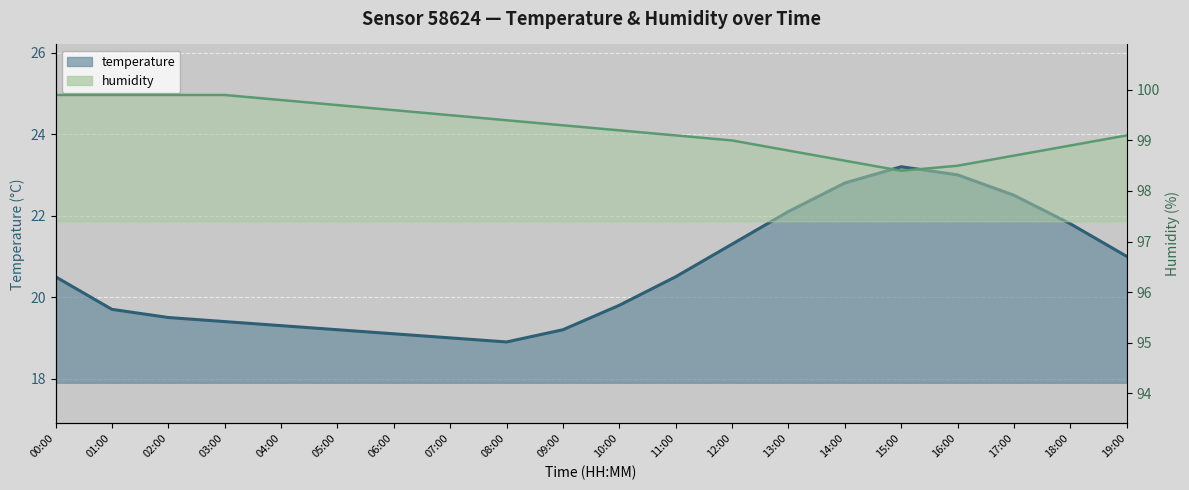

True or false: temperature and humidity intersect in this chart.

False